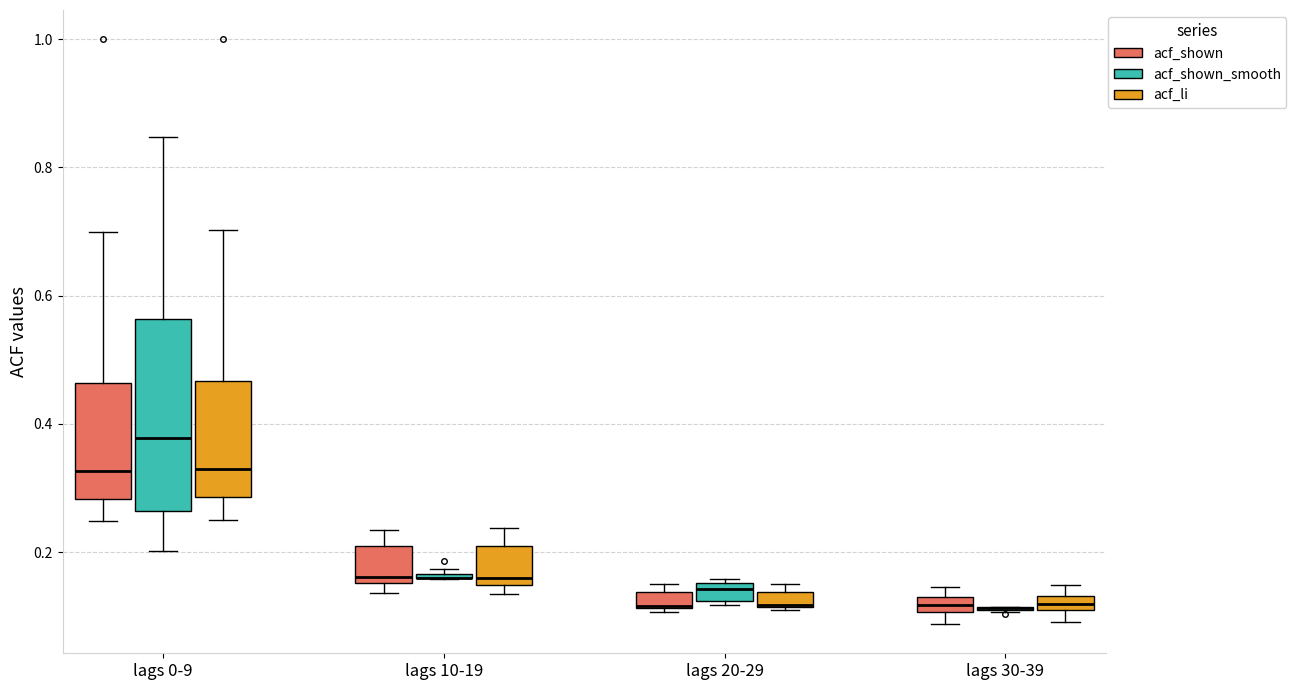

Which box is the tallest, from its lower edge to its upper edge?

lags 0-9 (acf_shown_smooth)